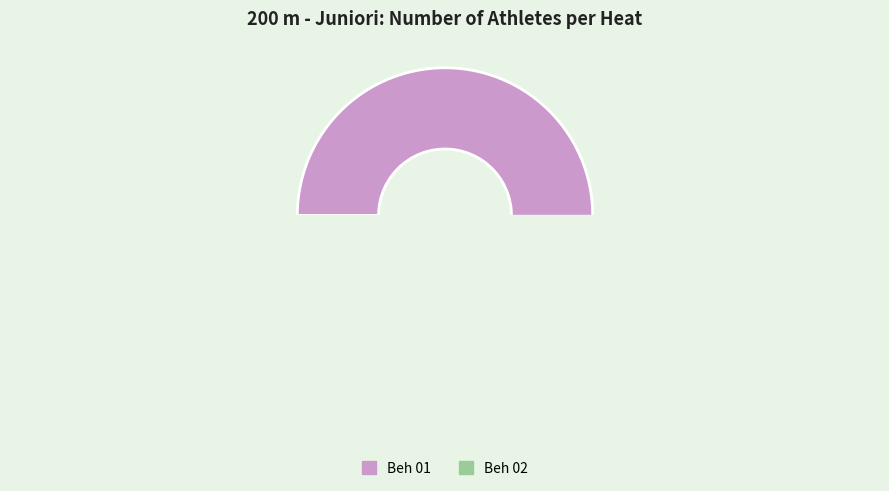

Which category has the smallest portion of the pie?

Beh 02